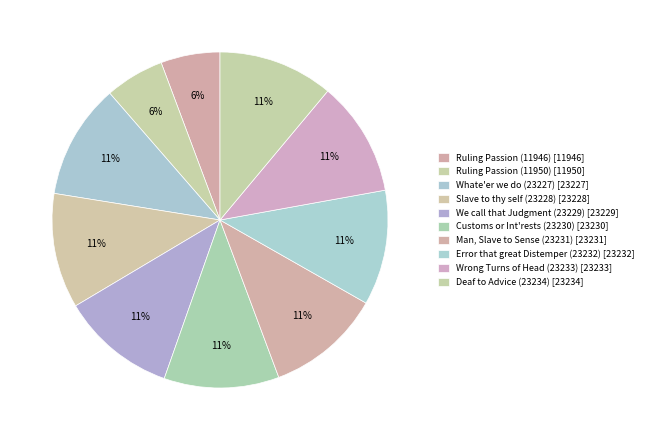

Count the number of slices in the pie.

10